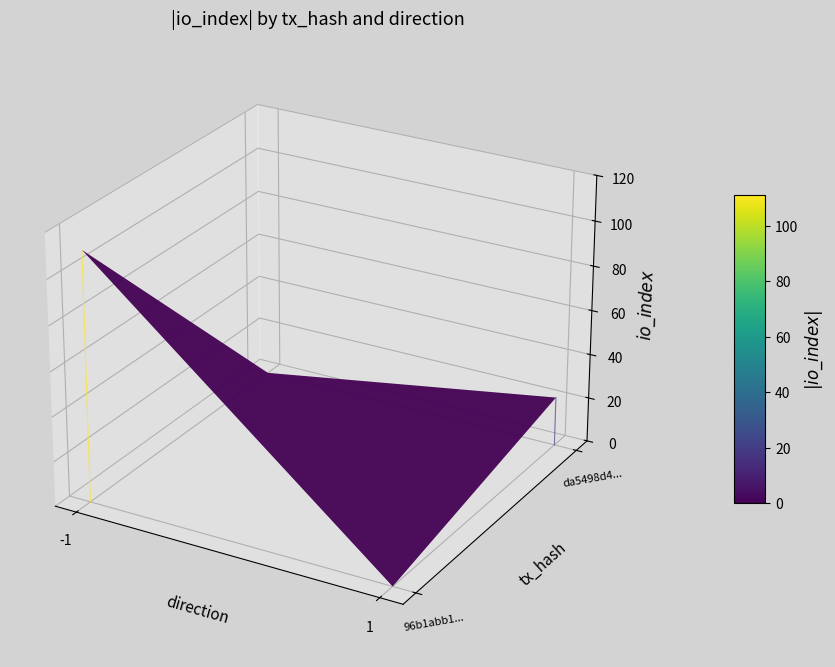

List the series in order of their peak value, lowest first.

da5498d4... dir=1, 96b1abb1... dir=-1